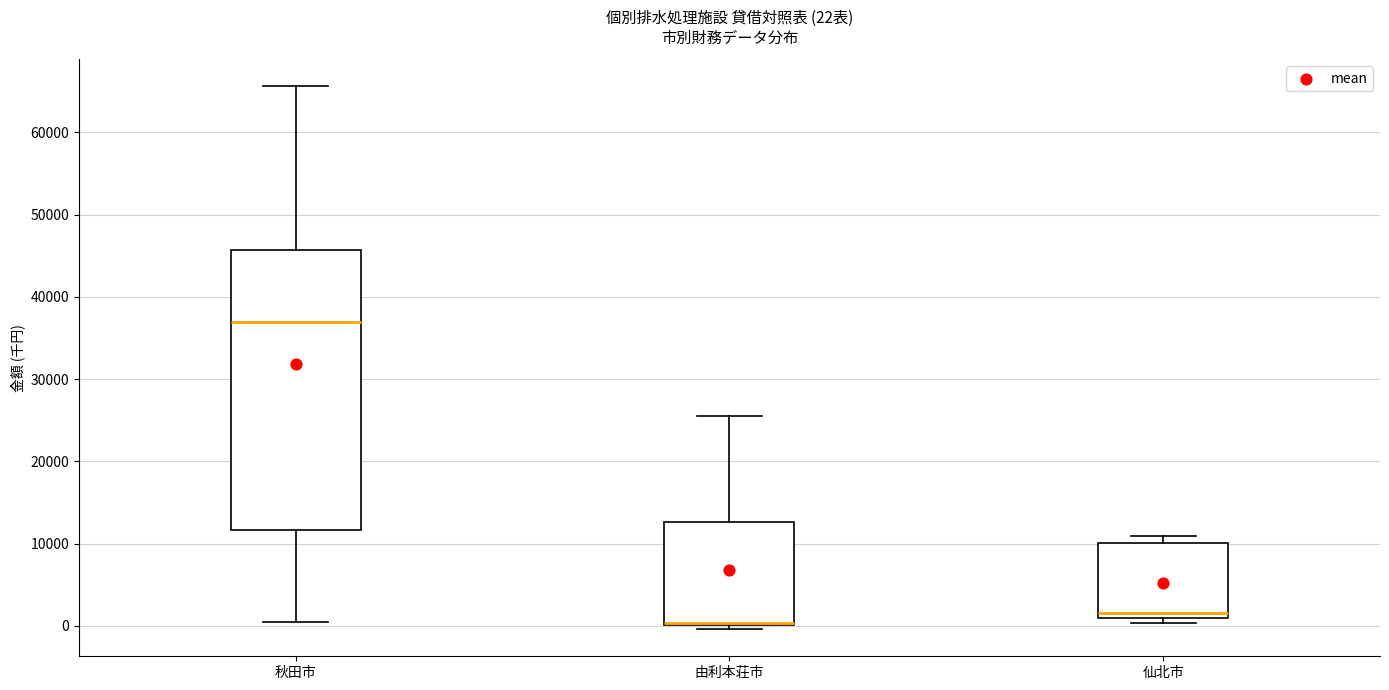

Comparing the boxes themselves (not the whiskers), which one is the tallest?

秋田市